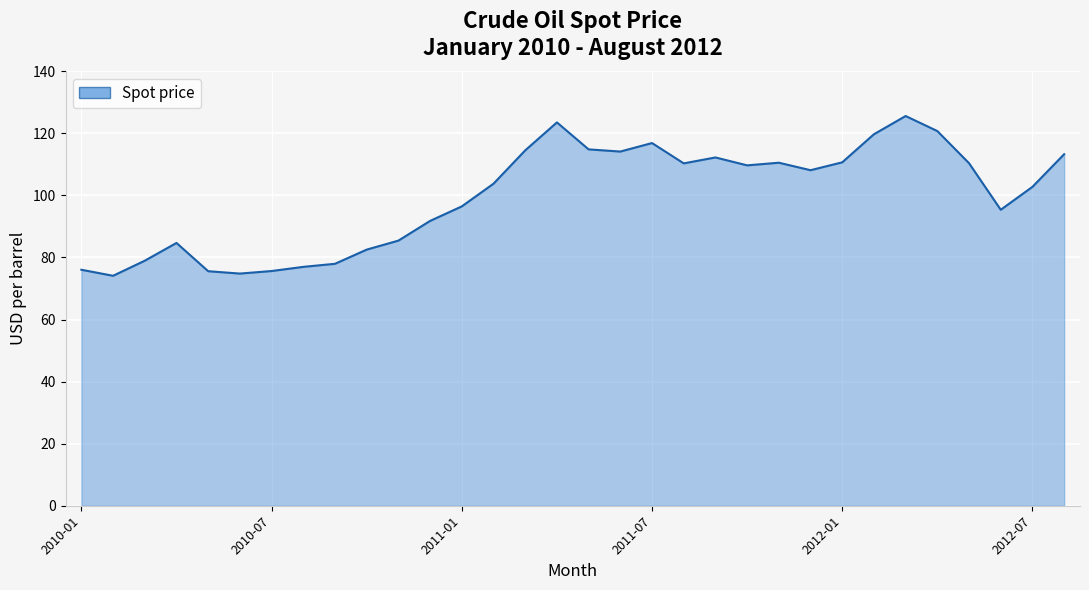

What is the difference between the maximum and minimum values?

51.5